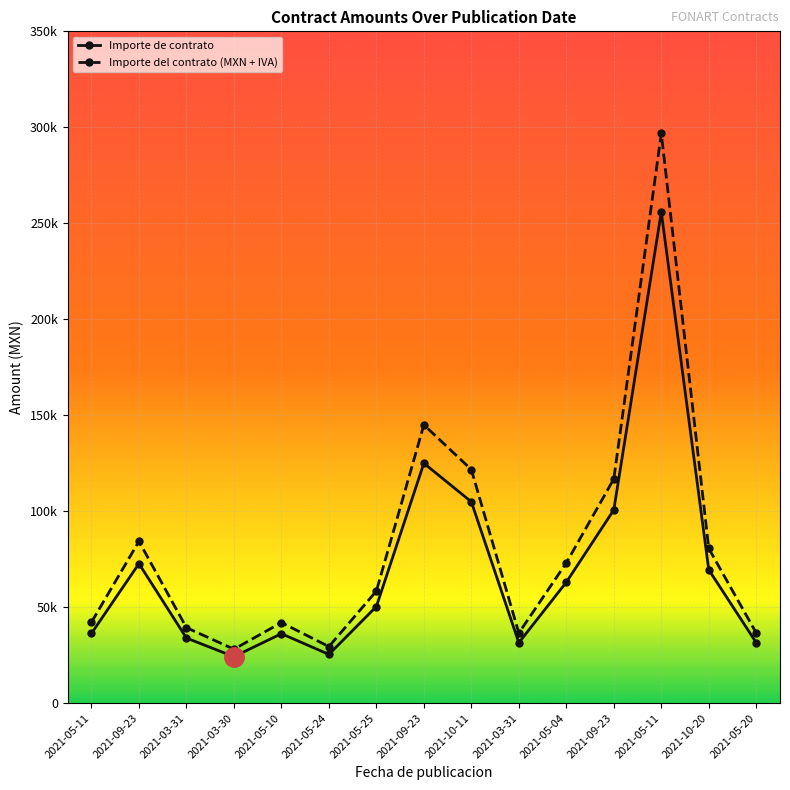

At which label does Importe del contrato (MXN + IVA) first exceed 58405?

2021-09-23